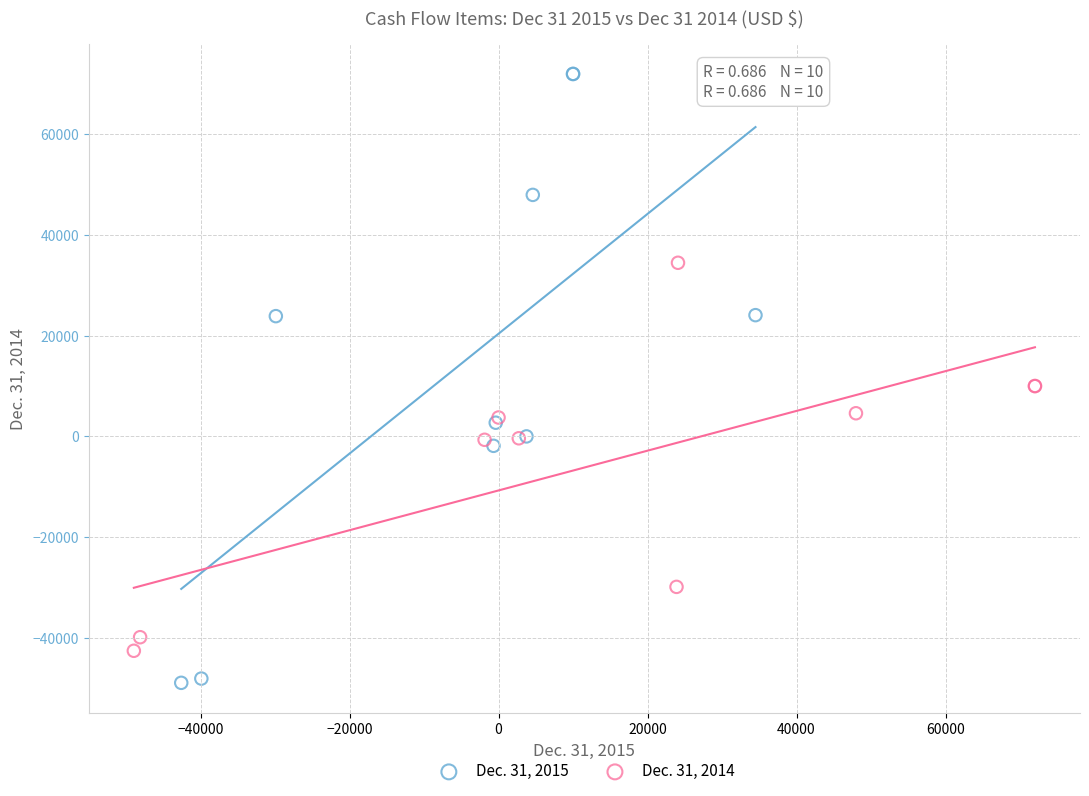

Which series has the widest spread of Y values?

Dec. 31, 2015